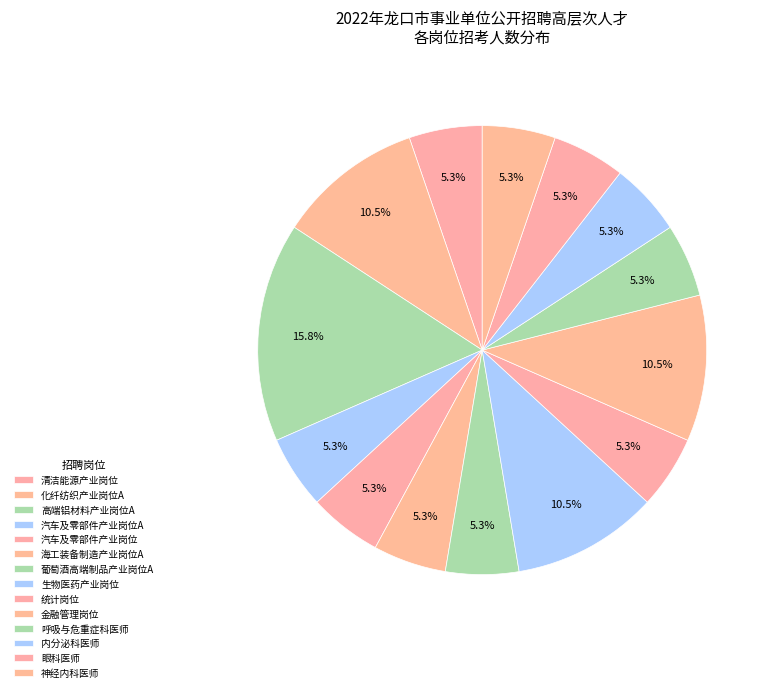

Count the number of slices in the pie.

14